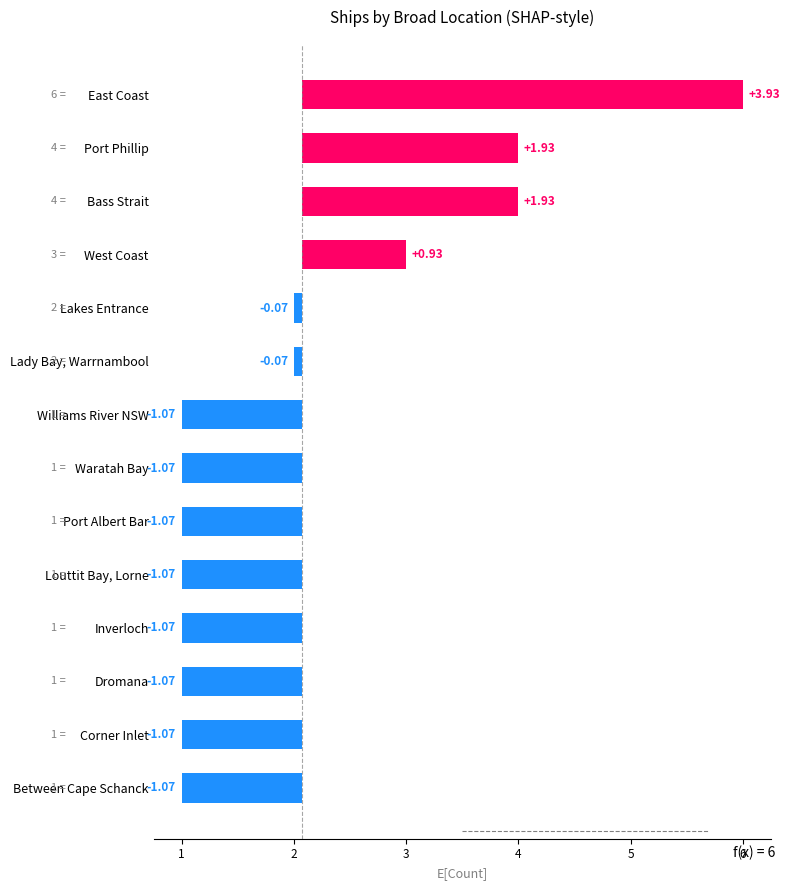

Does the chart contain stacked bars?

No